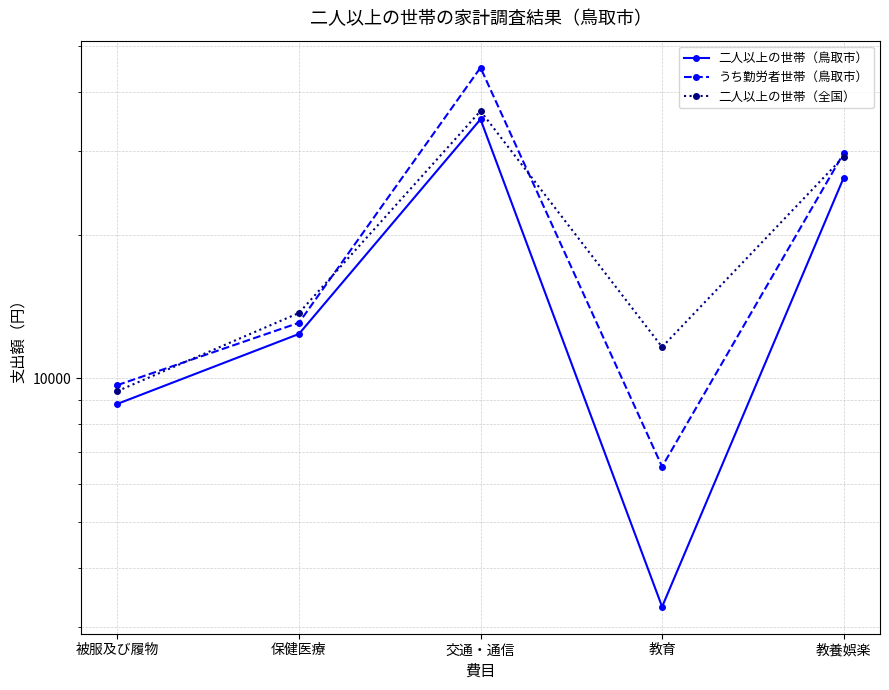

At how many categories does at least one series exceed 35925?

1